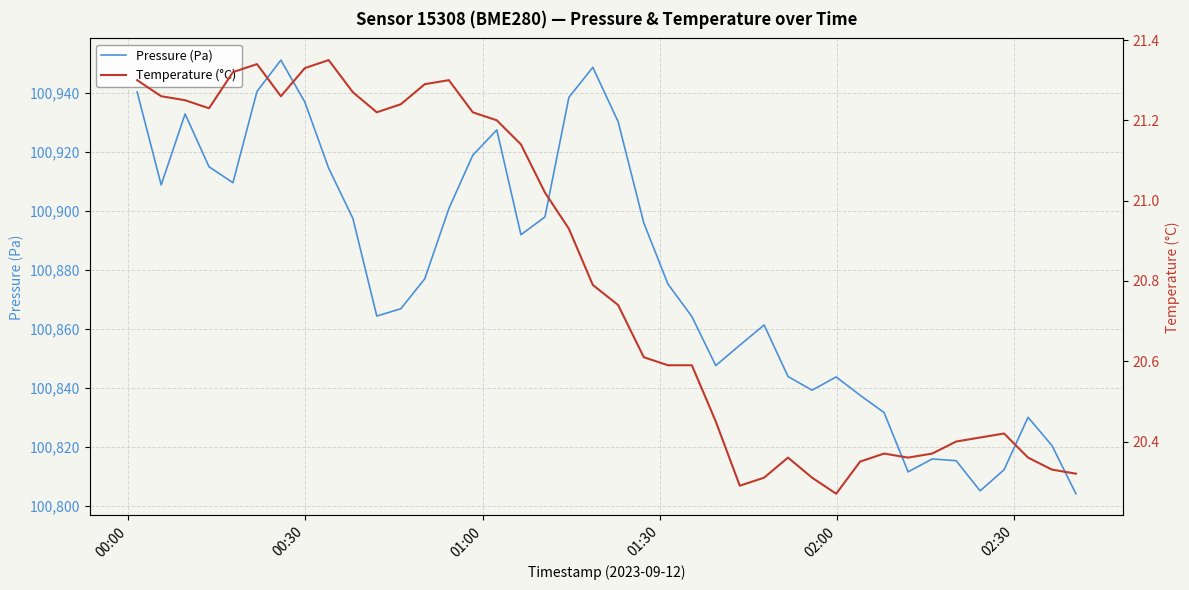

Is this an area chart (filled region under the line)?

No